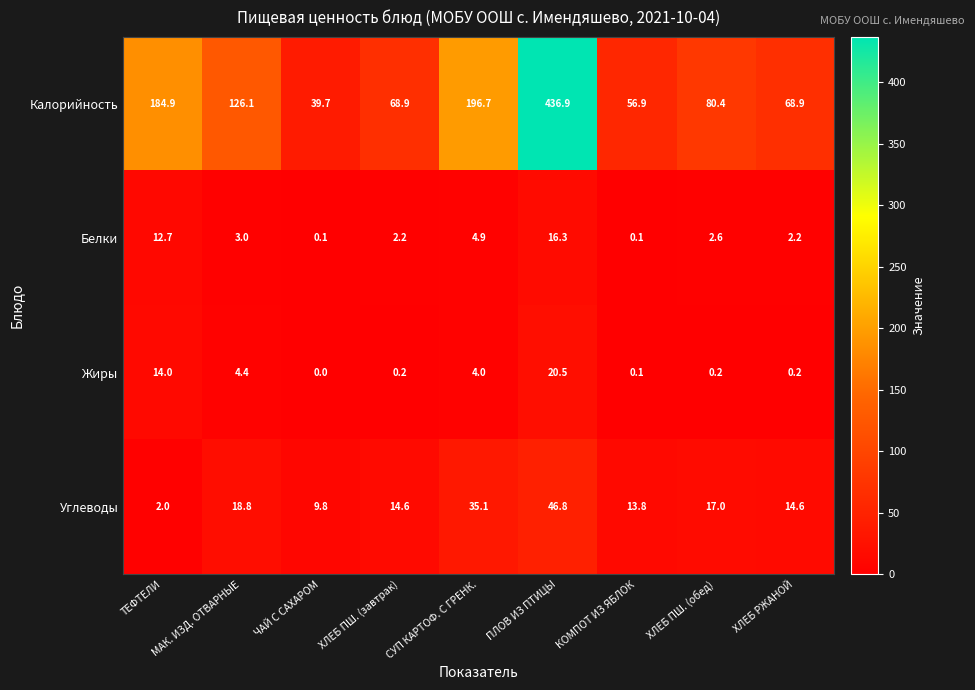

Rank the series by their maximum value, from highest to lowest.

Калорийность, Углеводы, Жиры, Белки